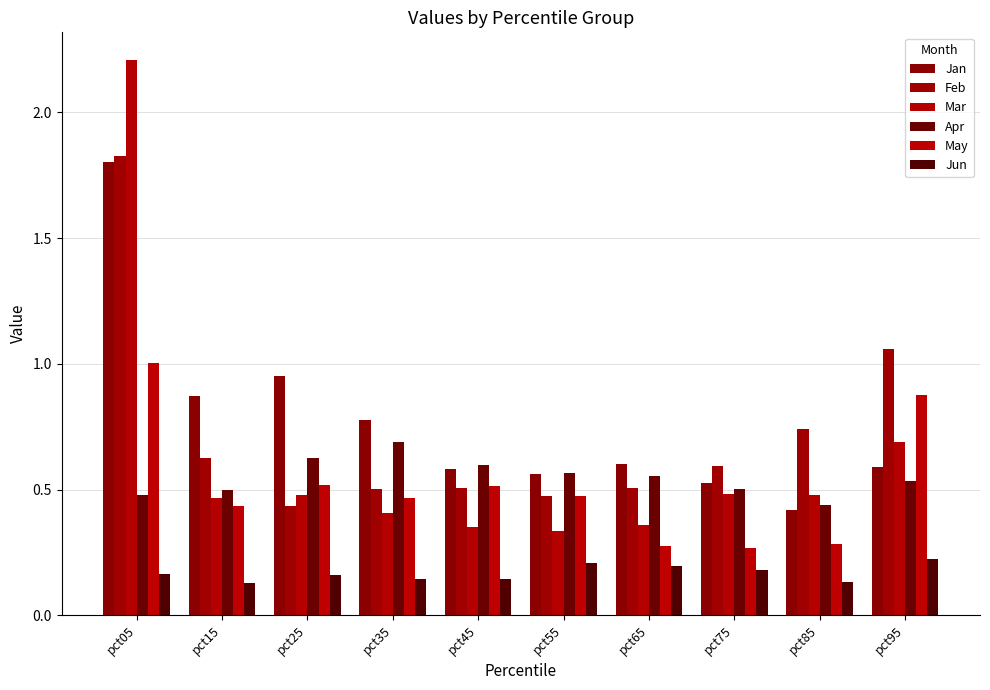

How many bars are there in each group?

6